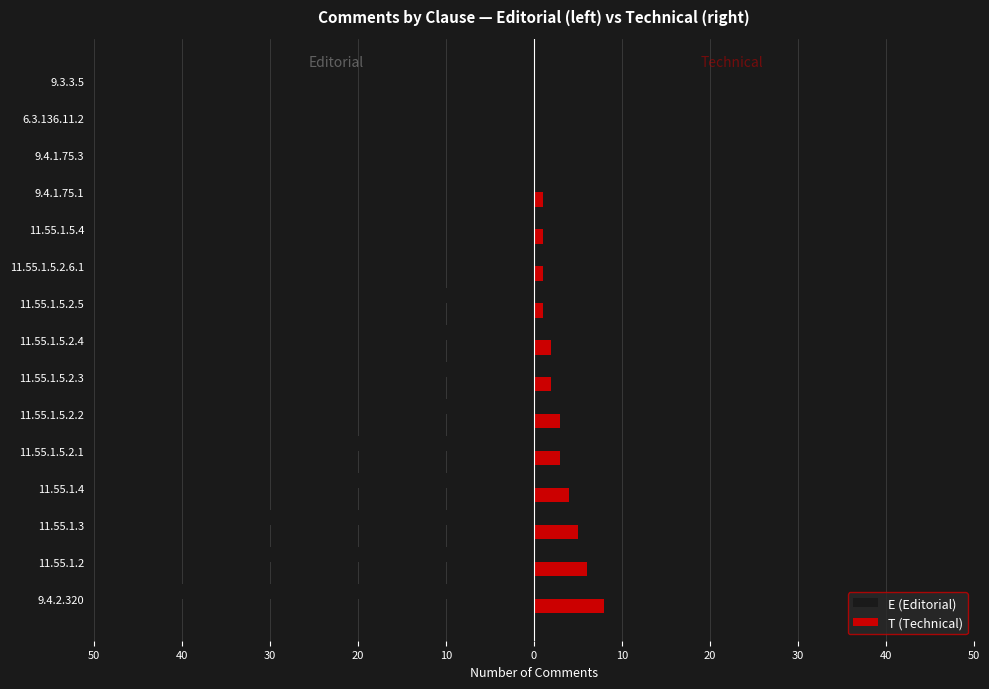

What are all the series names shown in the legend?

E (Editorial), T (Technical)